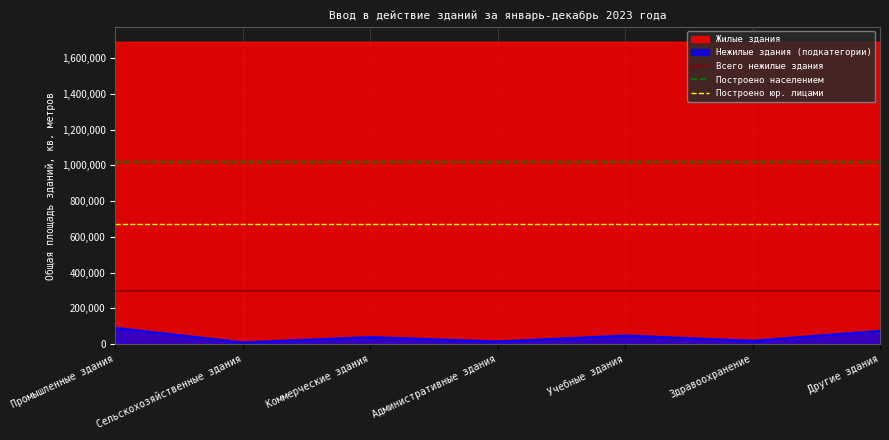

What is the approximate value of Построено населением at Промышленные здания?

1015993